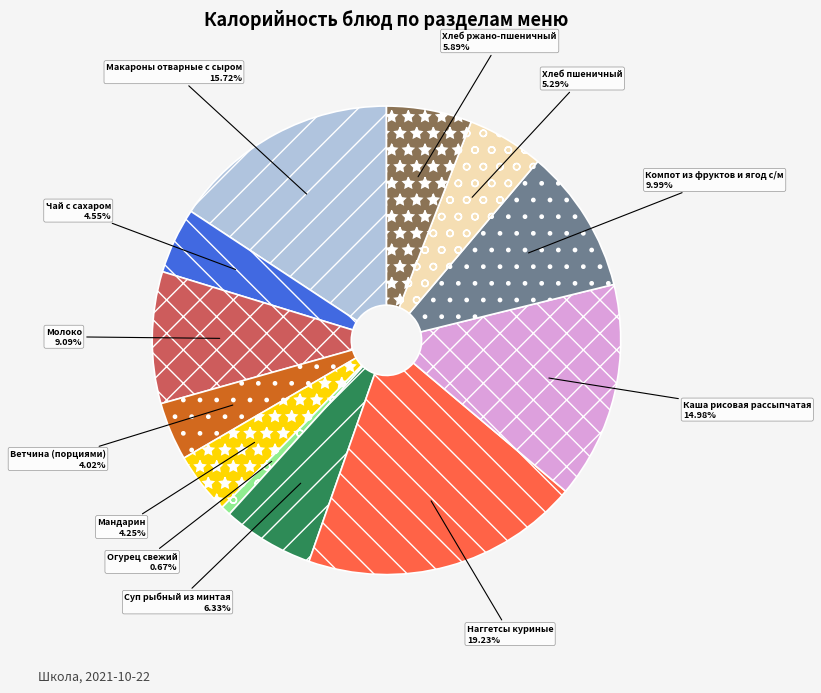

How many slices are in this pie chart?

12